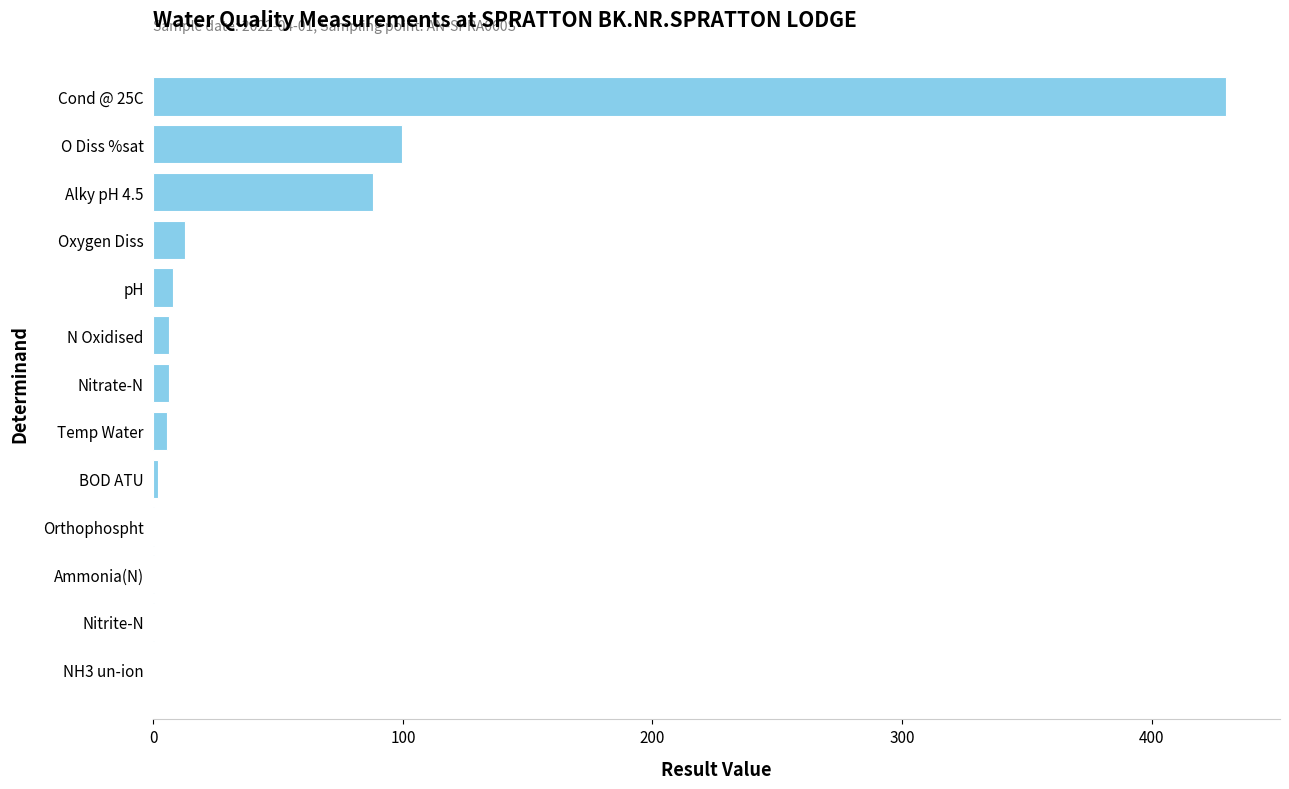

What is the sum of the values at O Diss %sat and Oxygen Diss?

112.3